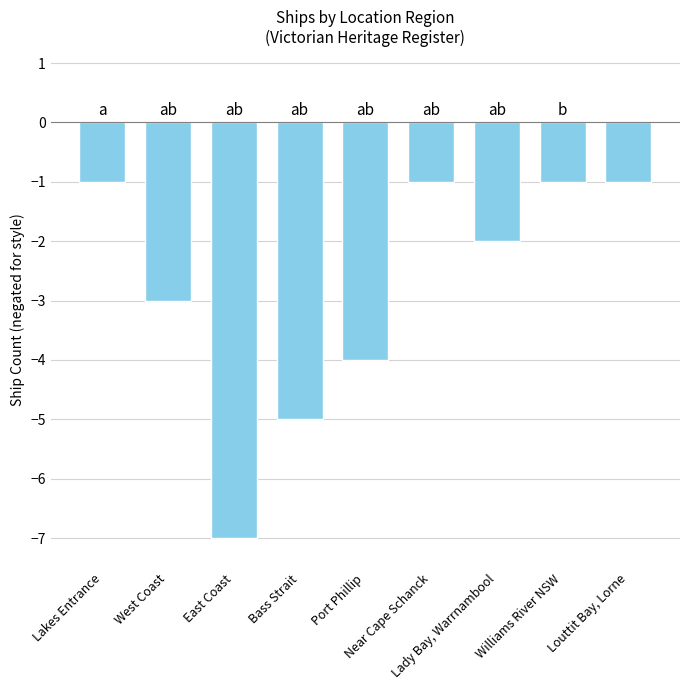

What is the smallest value displayed?

-7